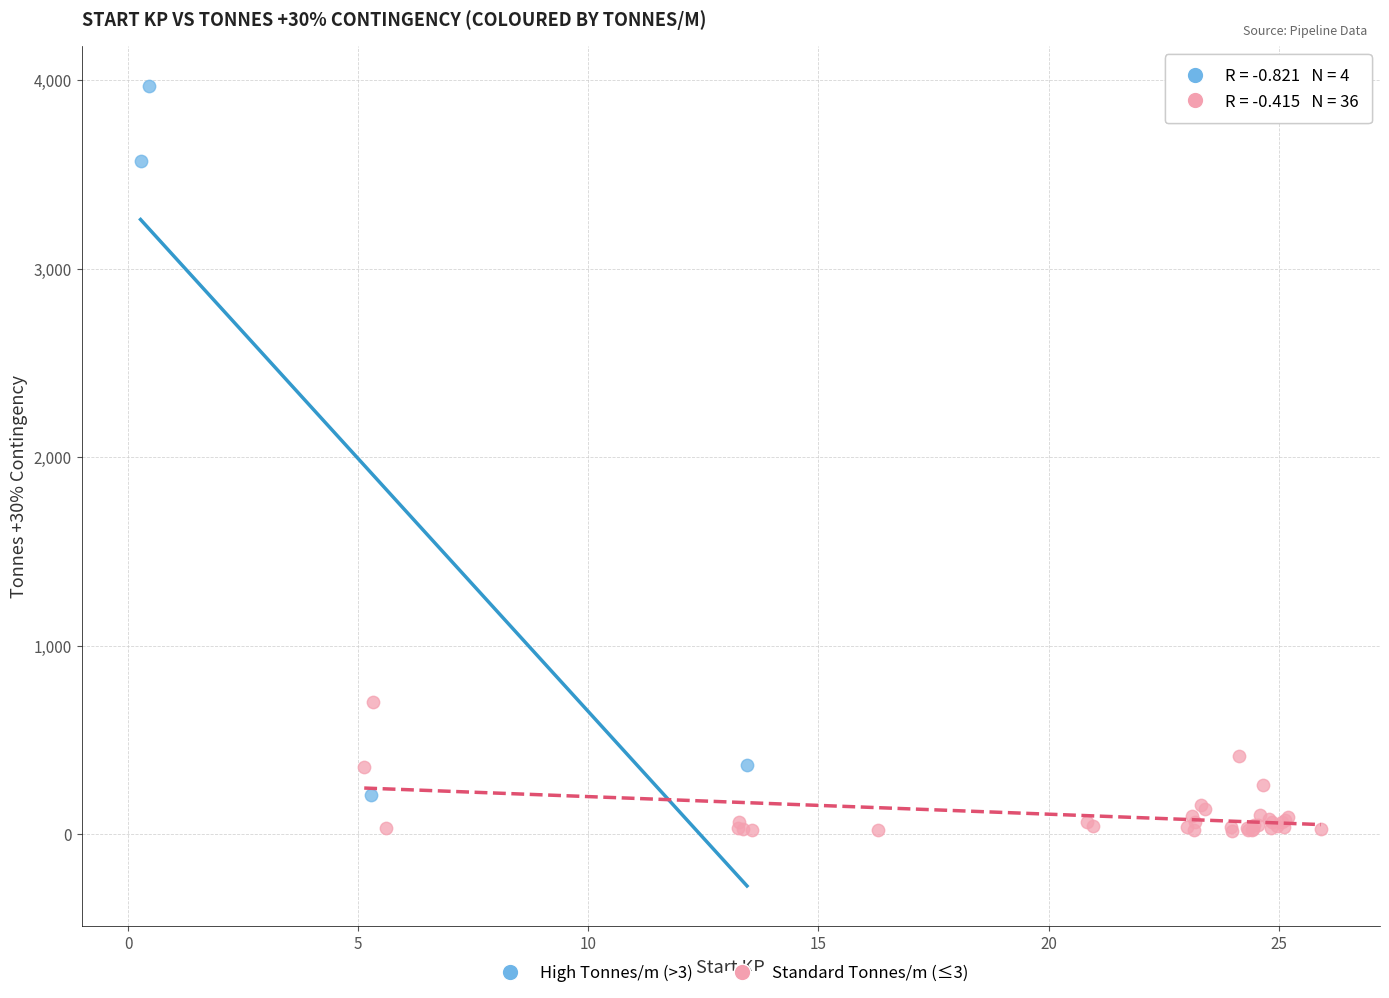

What are all the series names shown in the legend?

High Tonnes/m (>3), Standard Tonnes/m (≤3)